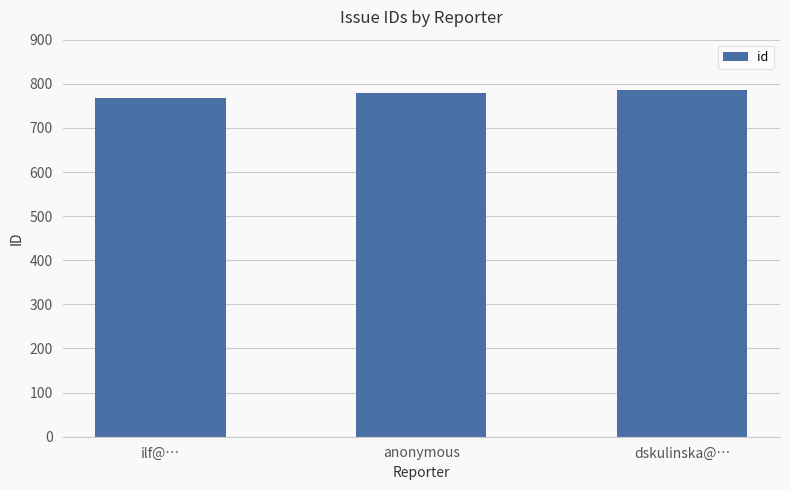

How many bars are there in total?

3